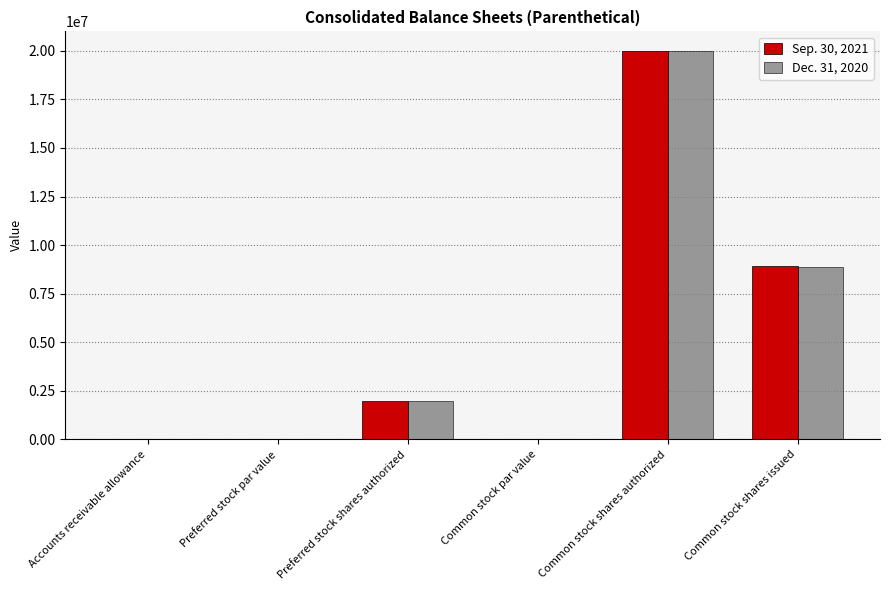

What are all the series names shown in the legend?

Sep. 30, 2021, Dec. 31, 2020